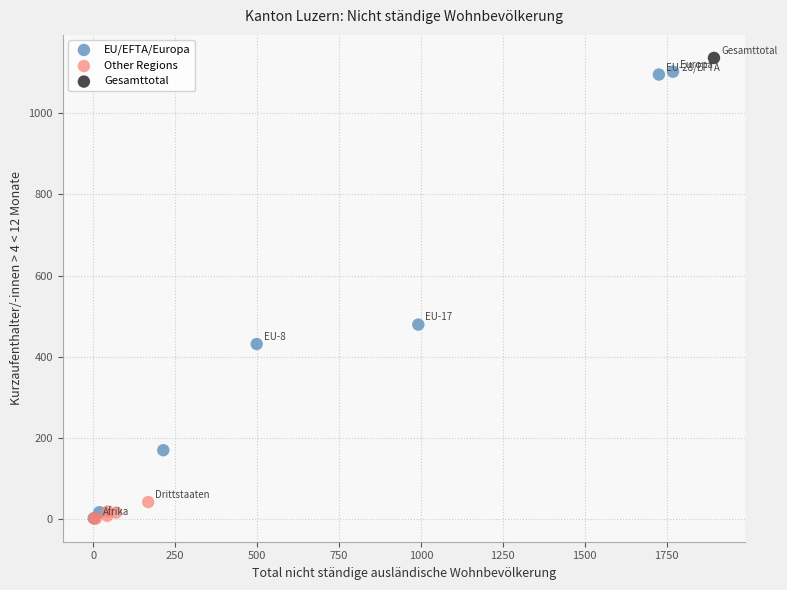

What Y value in the scatter plot is closest to 568?

479